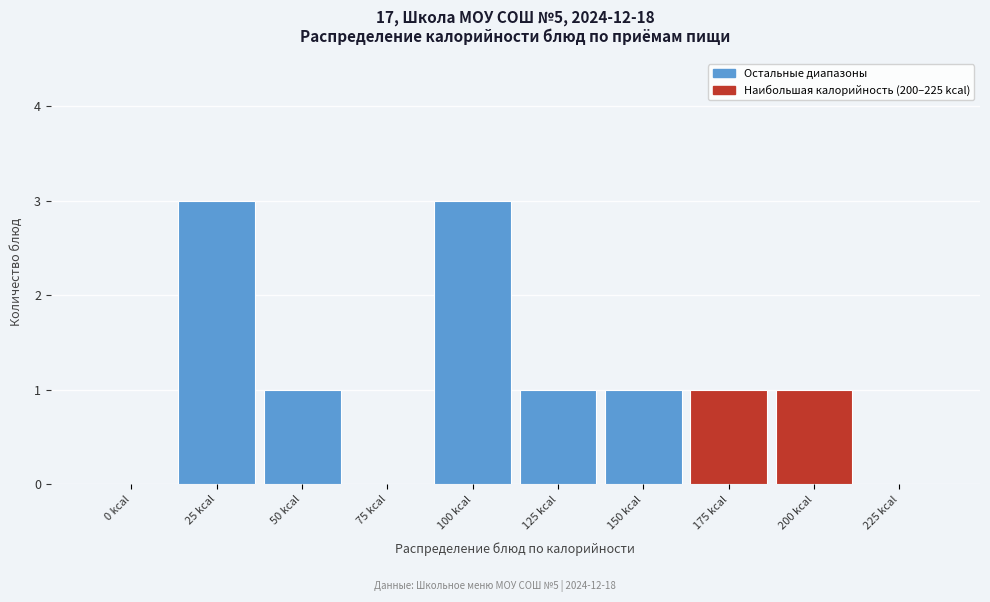

Reading left to right, transcribe all the data shown in this chart.

0 kcal=0	25 kcal=3	50 kcal=1	75 kcal=0	100 kcal=3	125 kcal=1	150 kcal=1	175 kcal=1	200 kcal=1	225 kcal=0